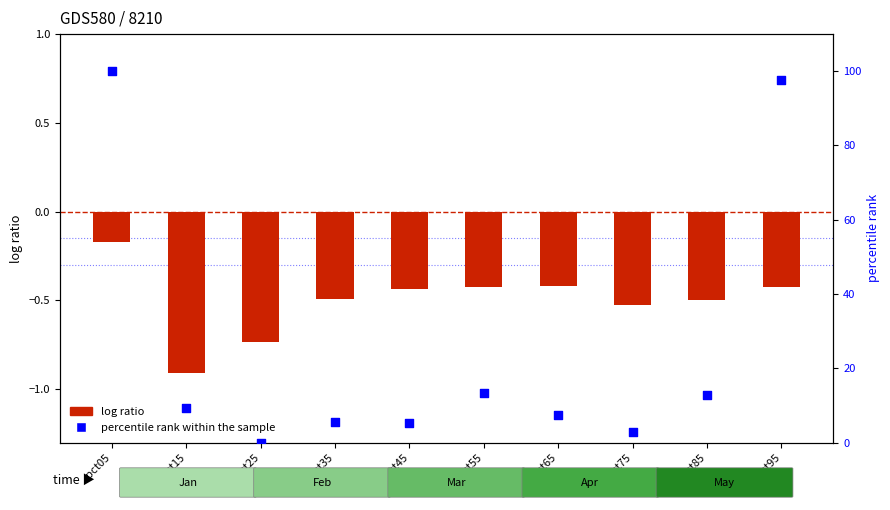

Is the value of log ratio (Jan) at pct95 greater than the value of percentile rank within the sample at pct25?

No